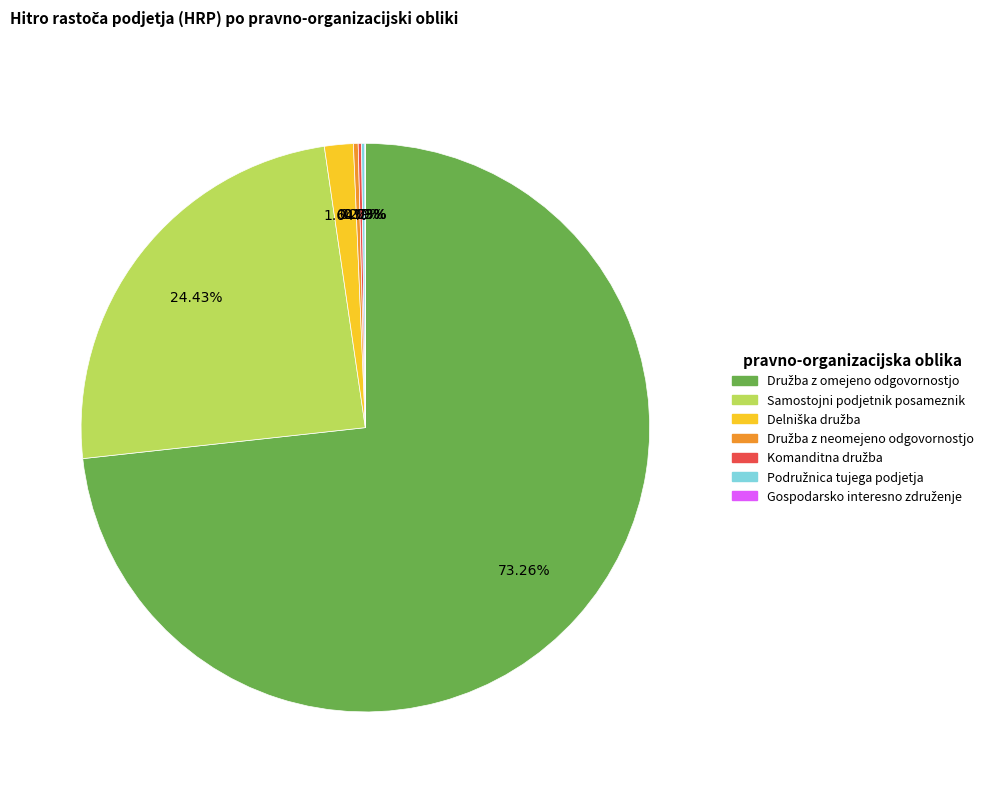

Is there a majority slice in this chart?

Yes